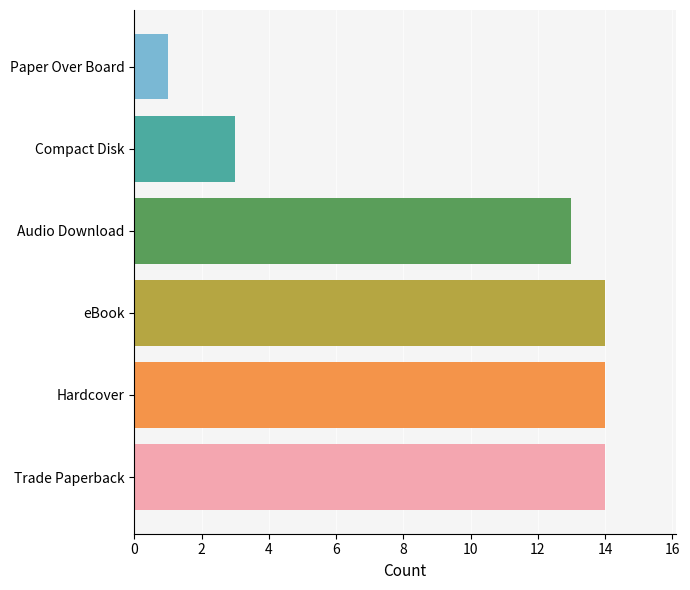

What is the average value?

10